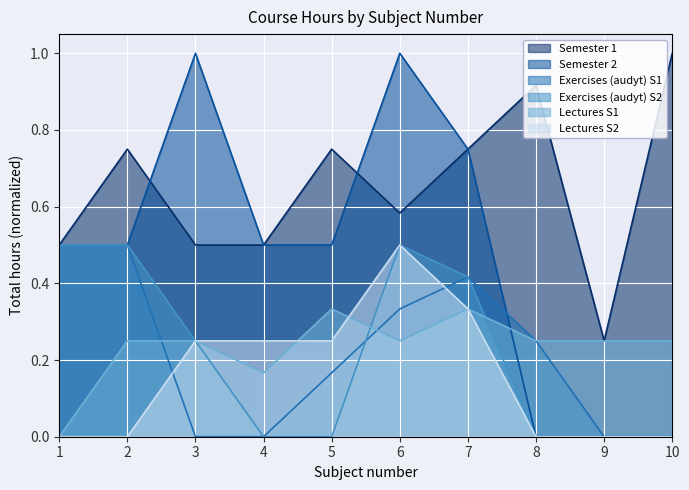

Where is the first local maximum for Exercises (audyt) S1?

7